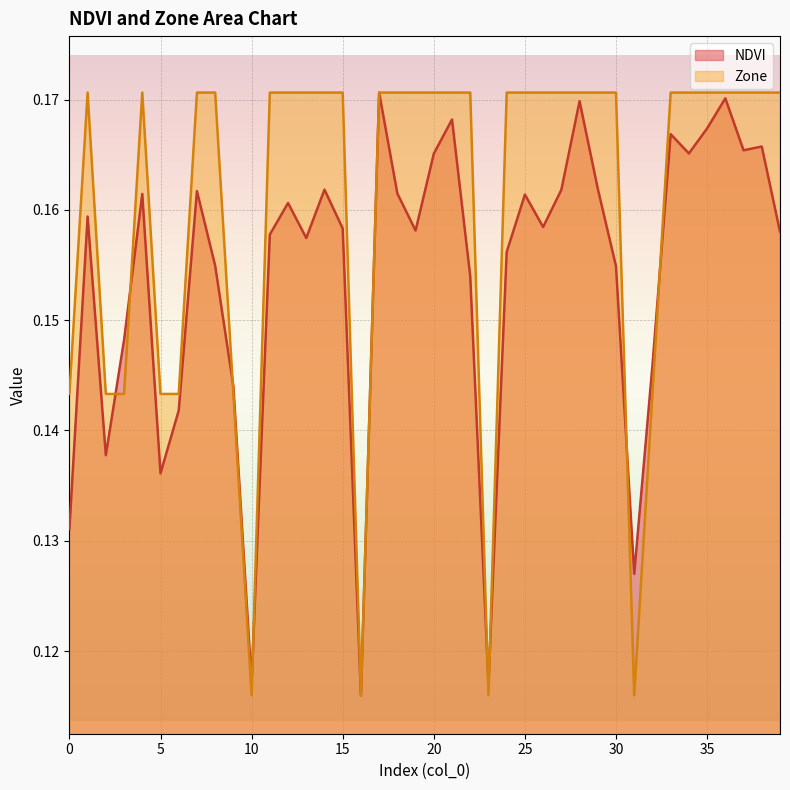

What is the value of the Zone point at the 37th from the left?

0.2